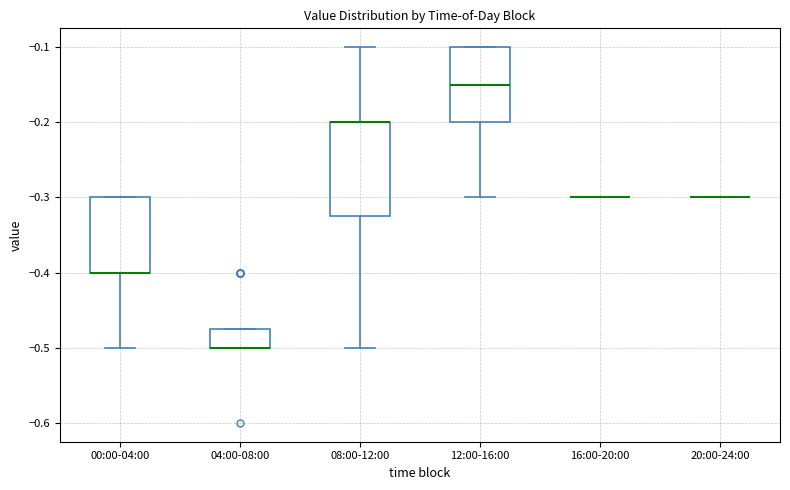

Which box is the tallest, from its lower edge to its upper edge?

08:00-12:00